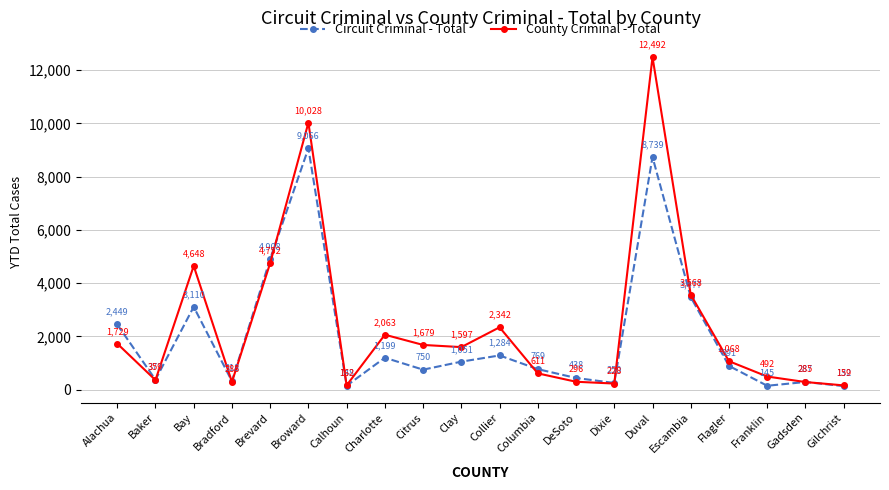

What is the total value across all series at Charlotte?

3262